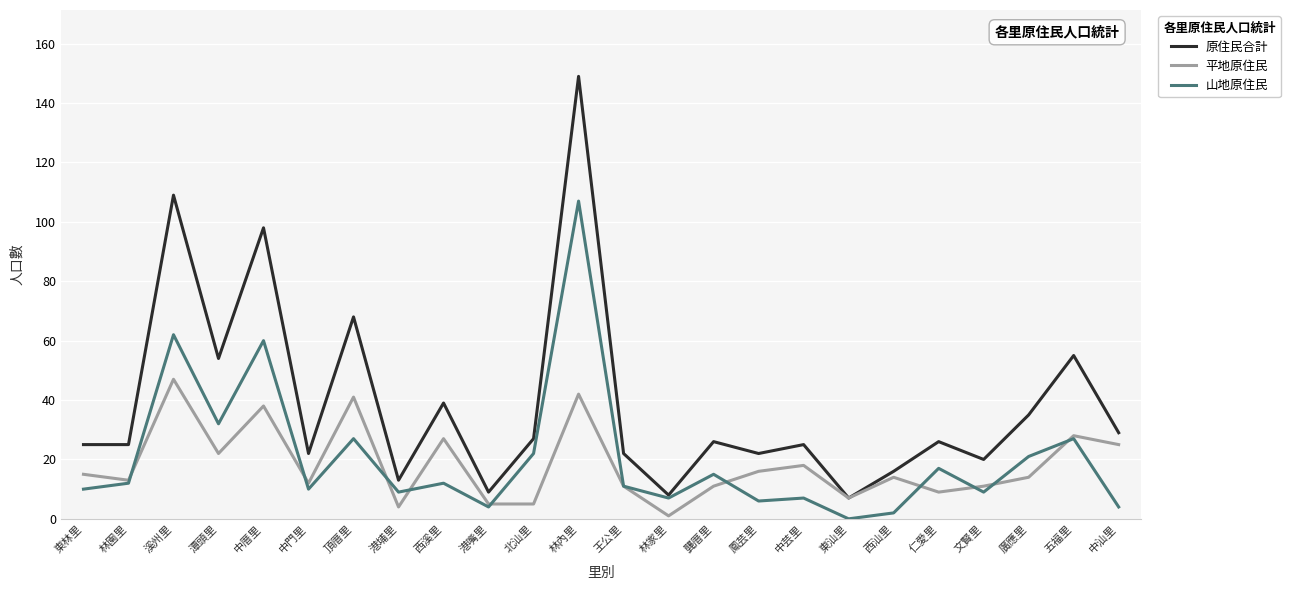

Between 潭頭里 and 王公里, which series saw the biggest shift?

原住民合計